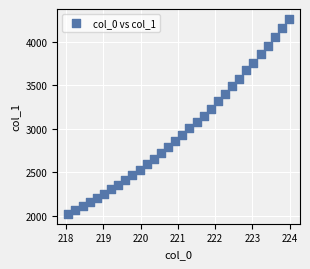

What is the range of X values (max minus min)?

5.9